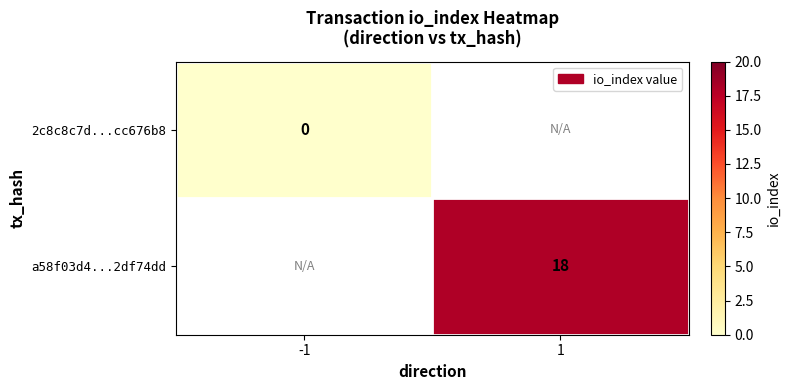

What is the maximum value shown in the chart?

18.0